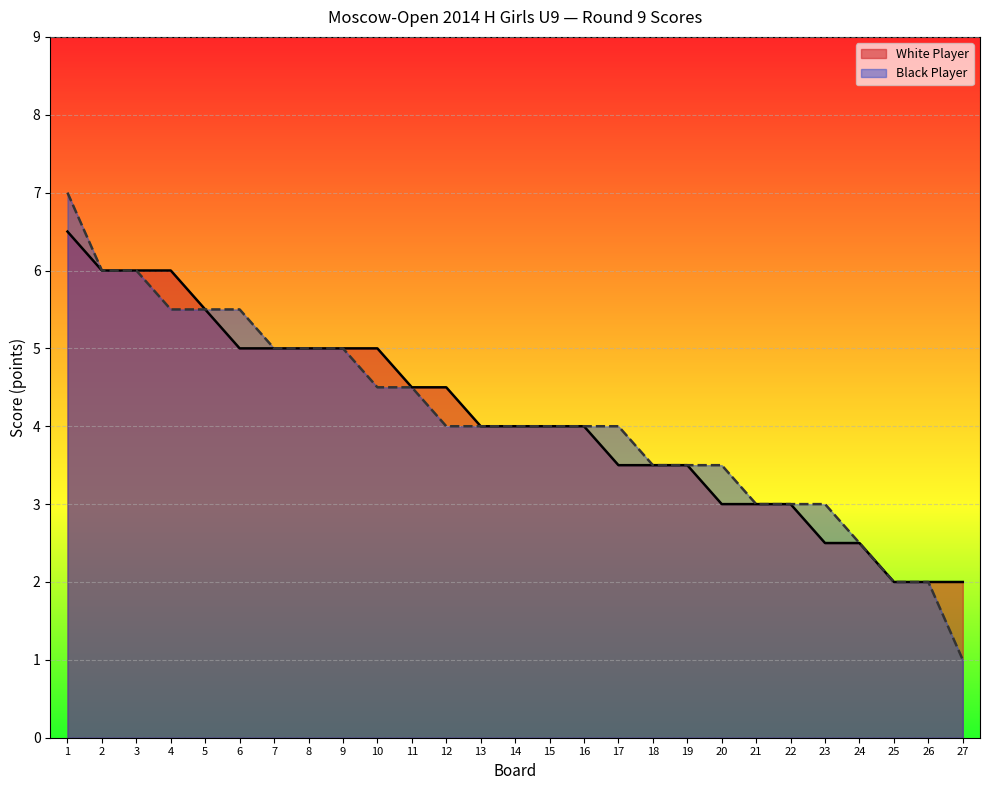

How many series are shown in this chart?

2